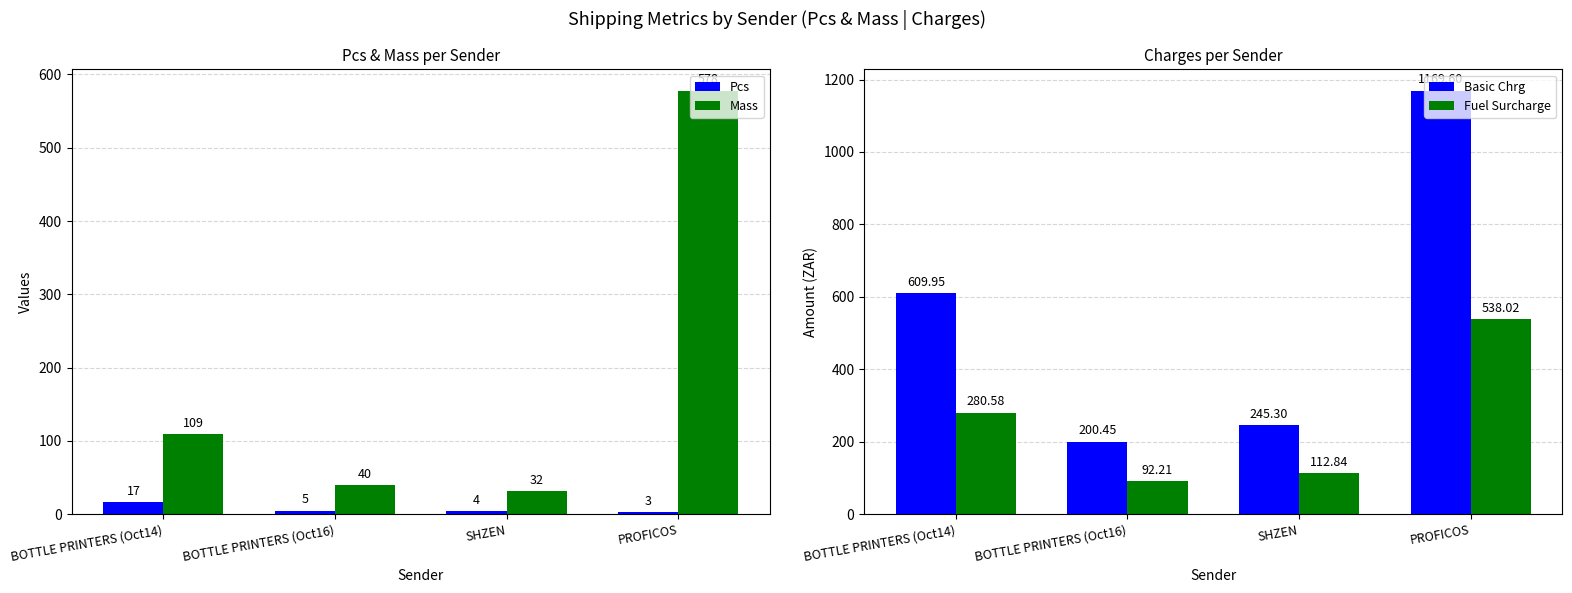

What is the label of the 2nd bar from the right?

SHZEN